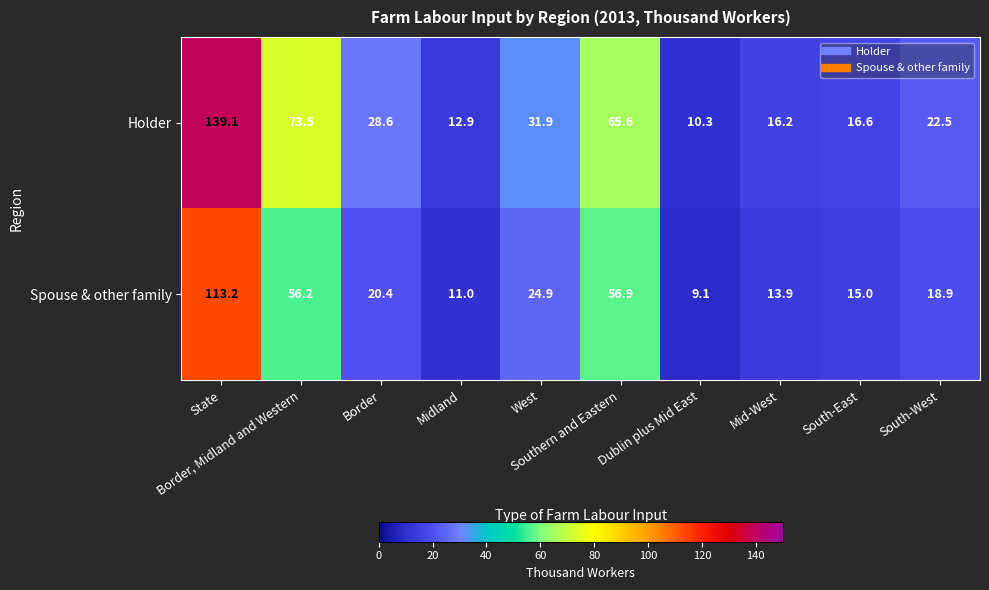

Which category has the highest value across all series?

State